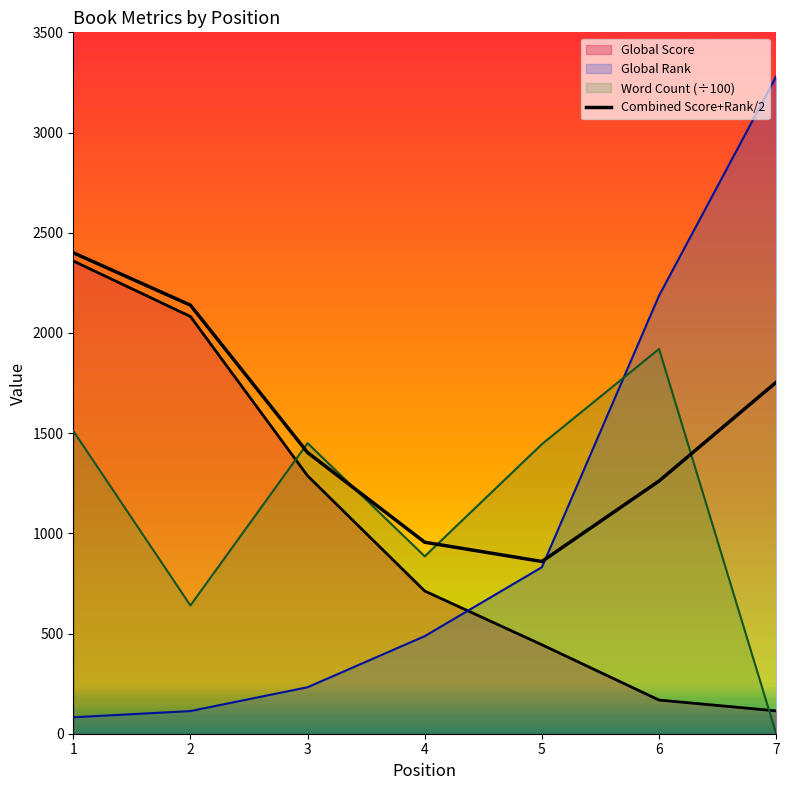

Reading left to right, transcribe all the data shown in this chart.

Global Rank: 82.0	113.0	232.0	487.0	831.0	2186.0	3280.0
Global Score: 2359.0	2082.0	1287.0	712.0	444.0	168.0	114.0
Word Count: 1511.0	640.0	1450.0	885.2	1445.0	1920.0	0.0